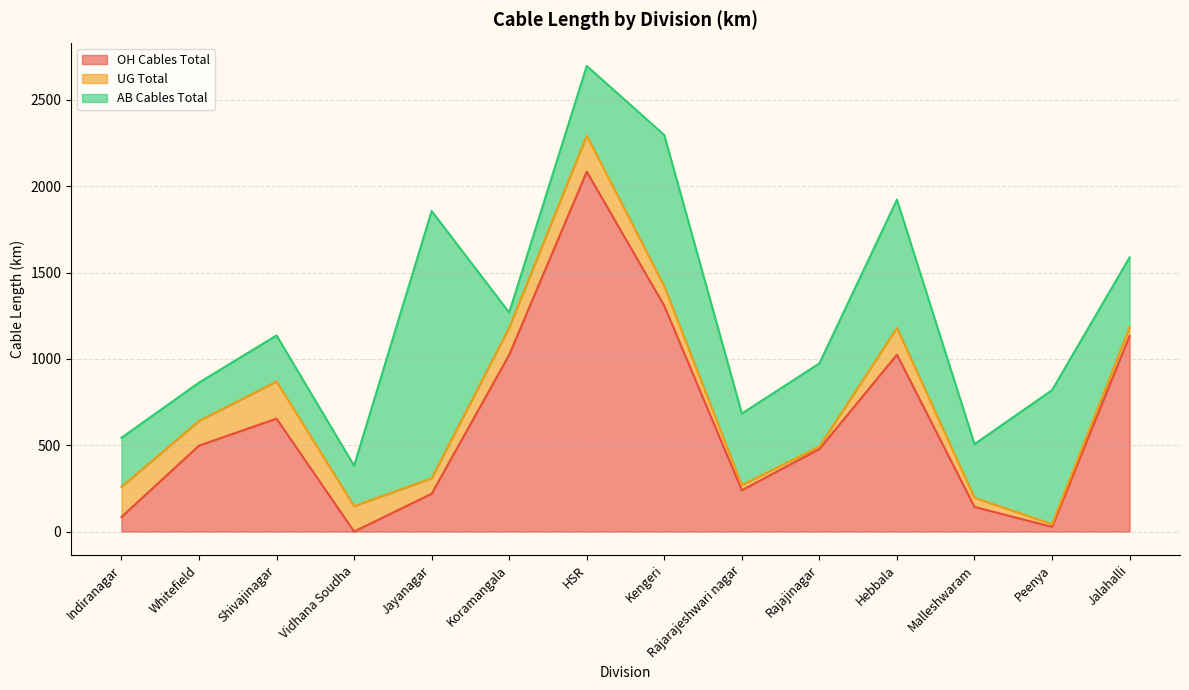

What is the total value across all series at Malleshwaram?

506.4